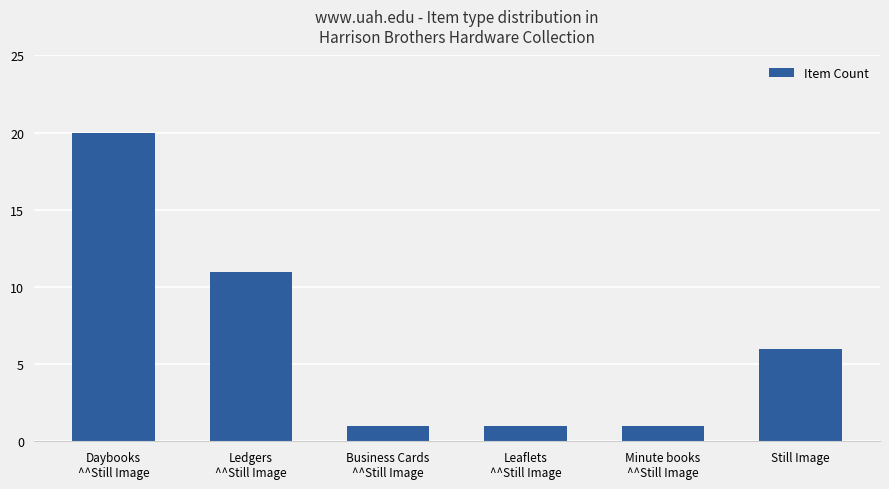

Read the value at Daybooks
^^Still Image, to the nearest 5.

20